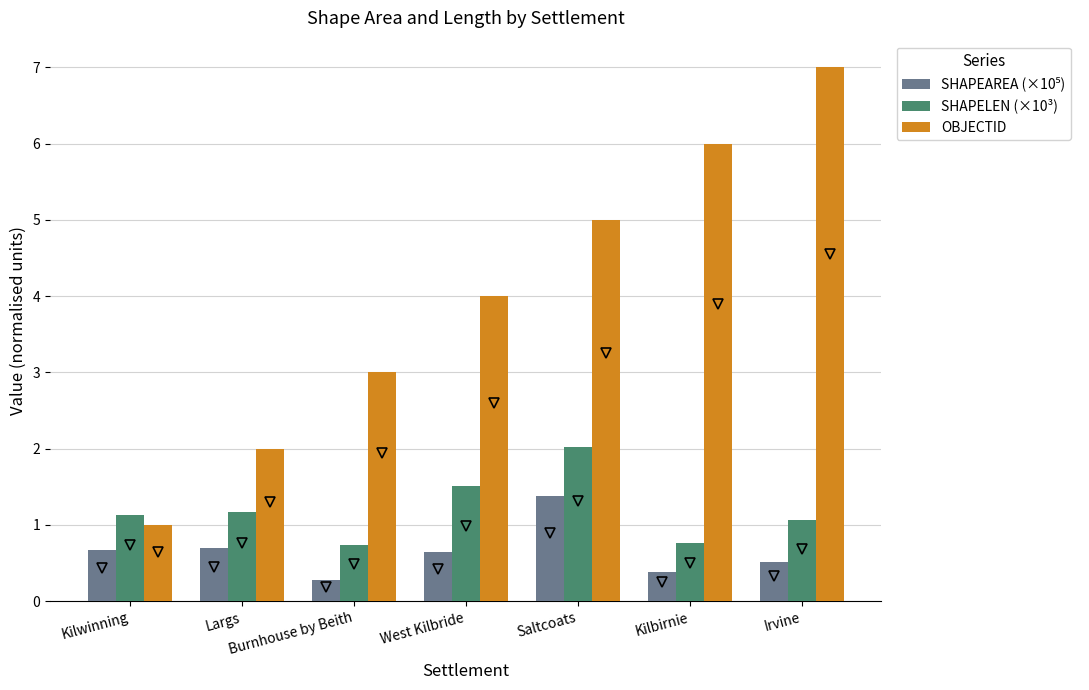

List the labels in order of OBJECTID value, largest first.

Irvine, Kilbirnie, Saltcoats, West Kilbride, Burnhouse by Beith, Largs, Kilwinning